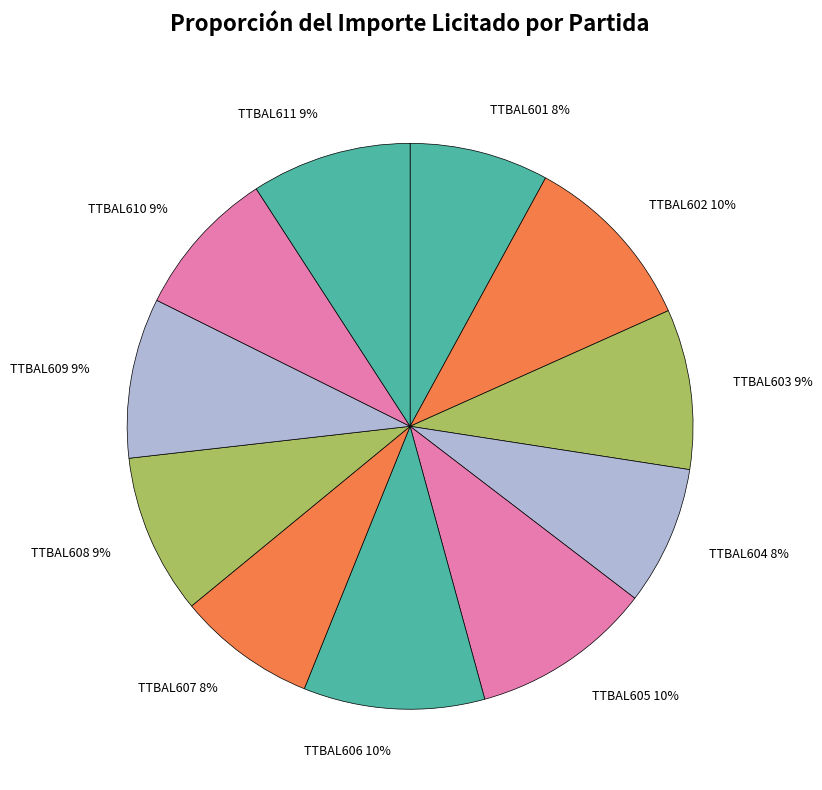

To the nearest percent, what percentage of the pie is TTBAL603?

9%